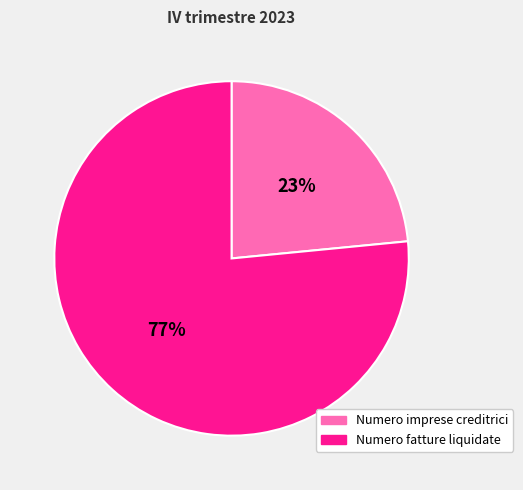

Which category has the smallest portion of the pie?

Numero imprese creditrici